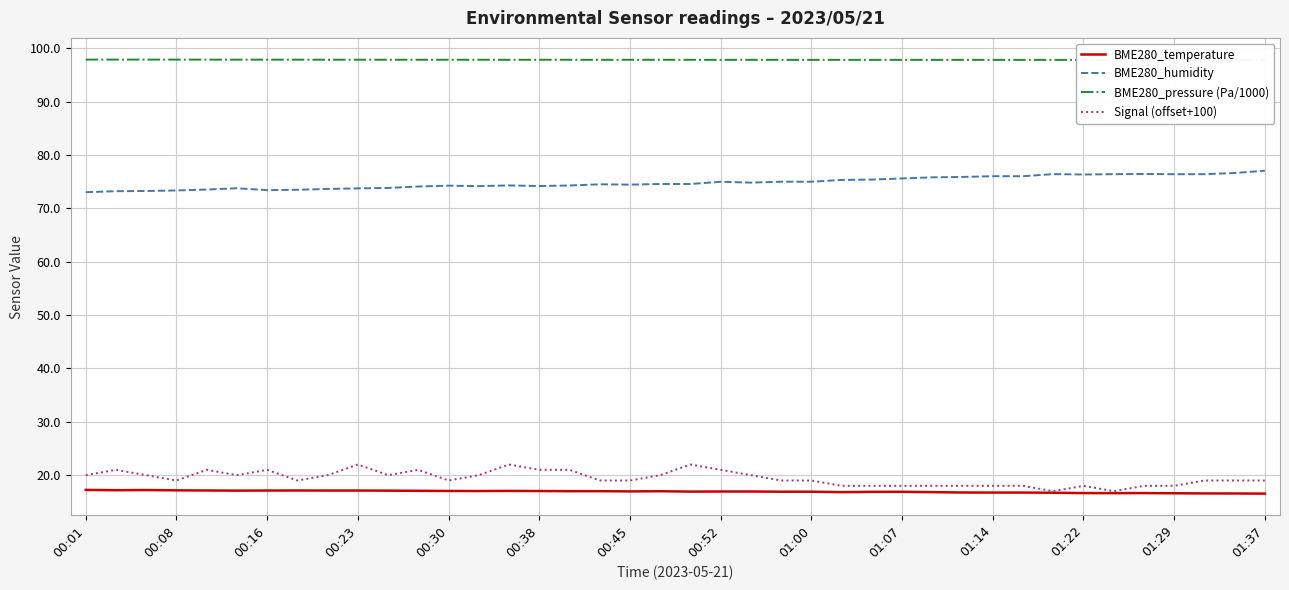

What are all the series names shown in the legend?

BME280_temperature, BME280_humidity, BME280_pressure (Pa/1000), Signal (offset+100)